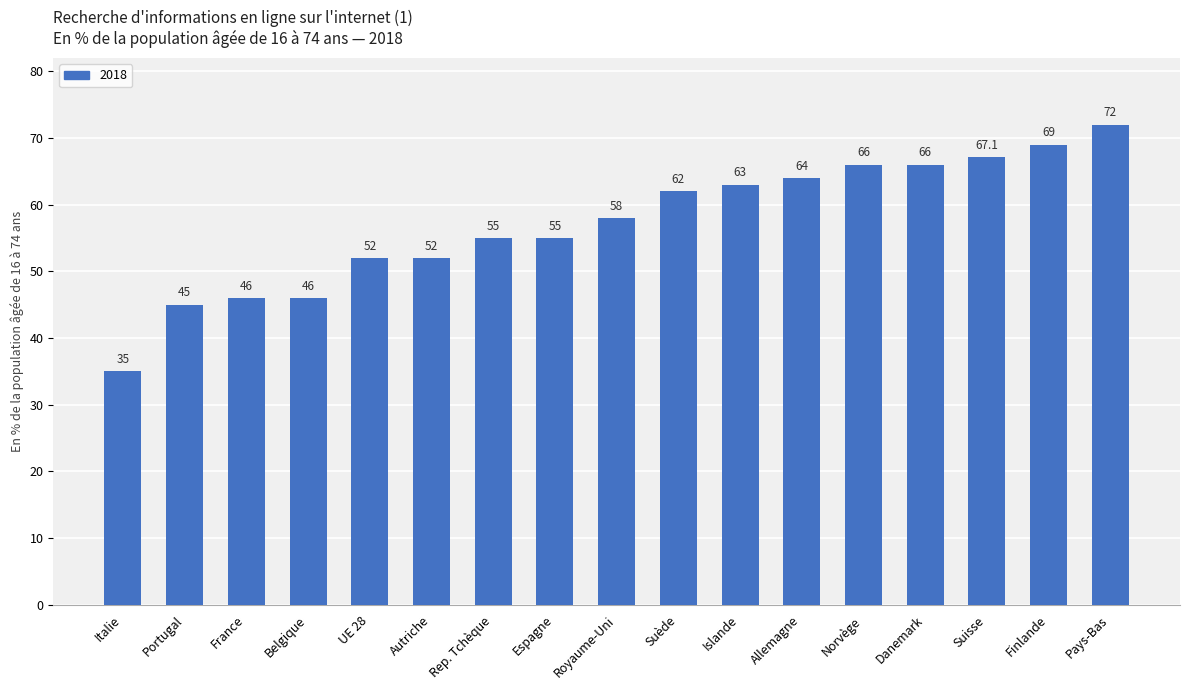

What is the greatest value displayed?

72.0